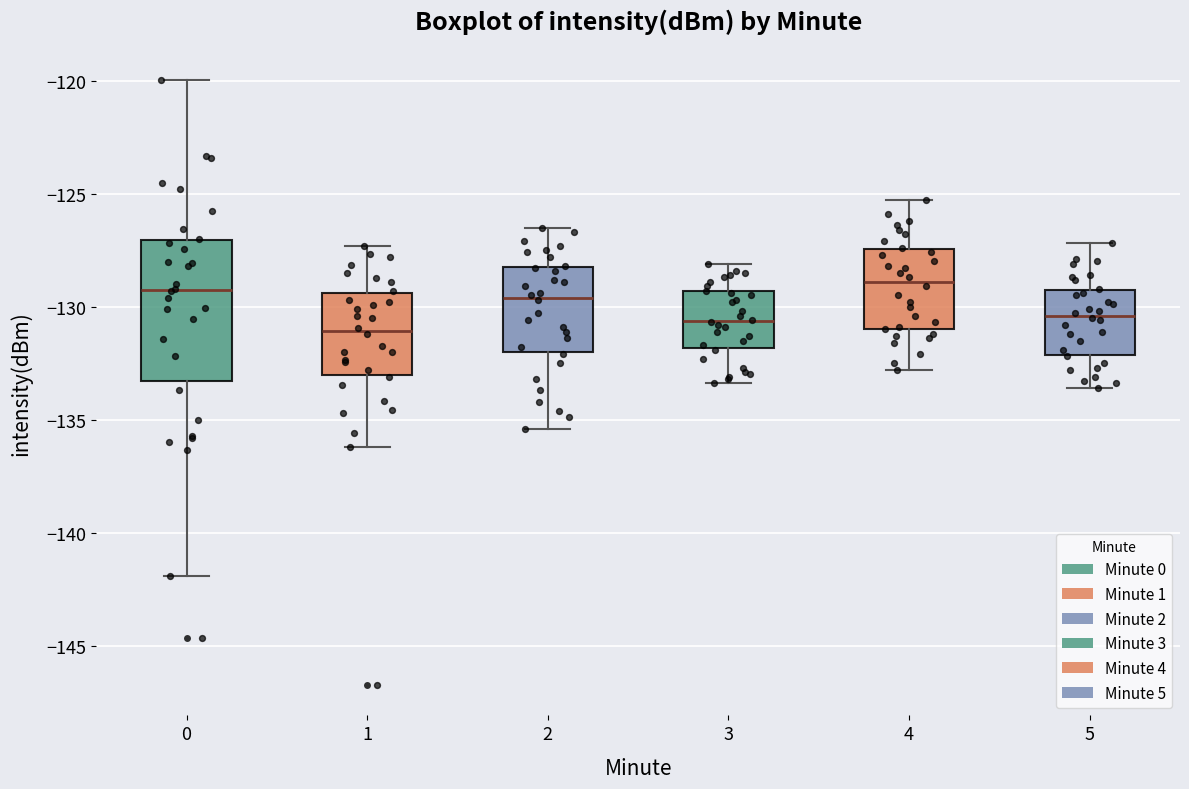

Where does the median line of the box at x = 2 sit on the y-axis? The values are not printed on the chart, so give them approximately, as read against the axis.

-129.5